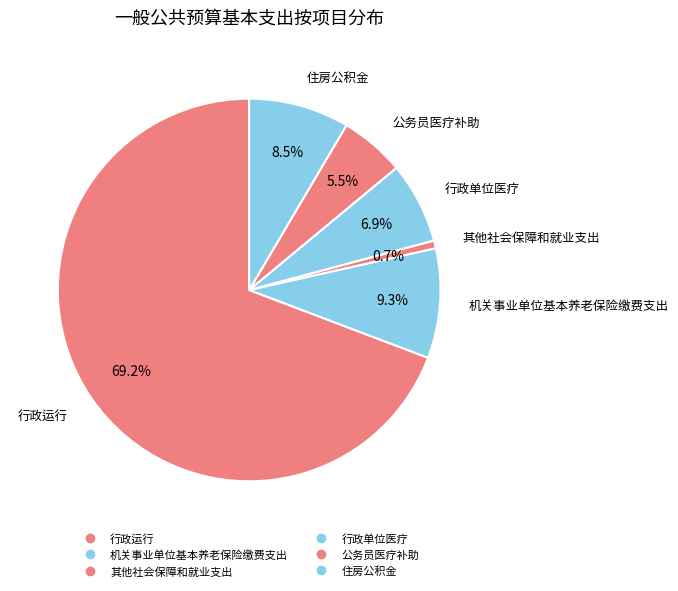

Which category has the smallest portion of the pie?

其他社会保障和就业支出